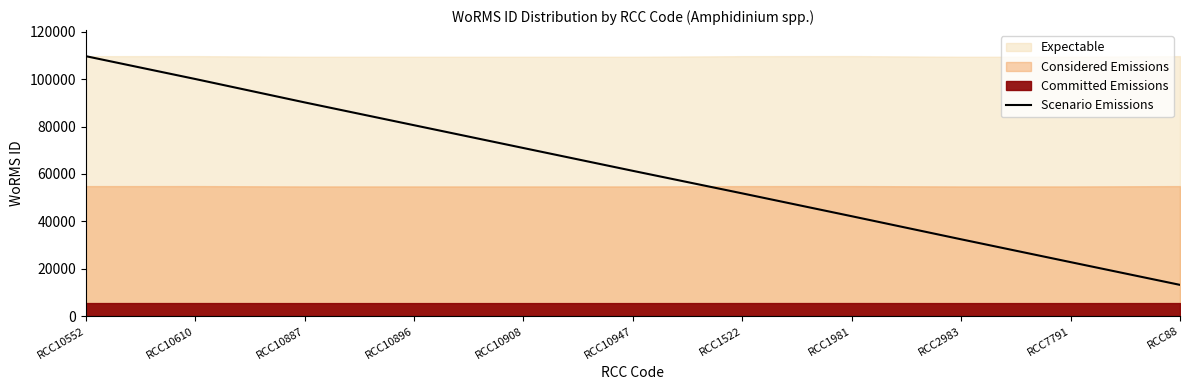

What position from the left is RCC2983?

9